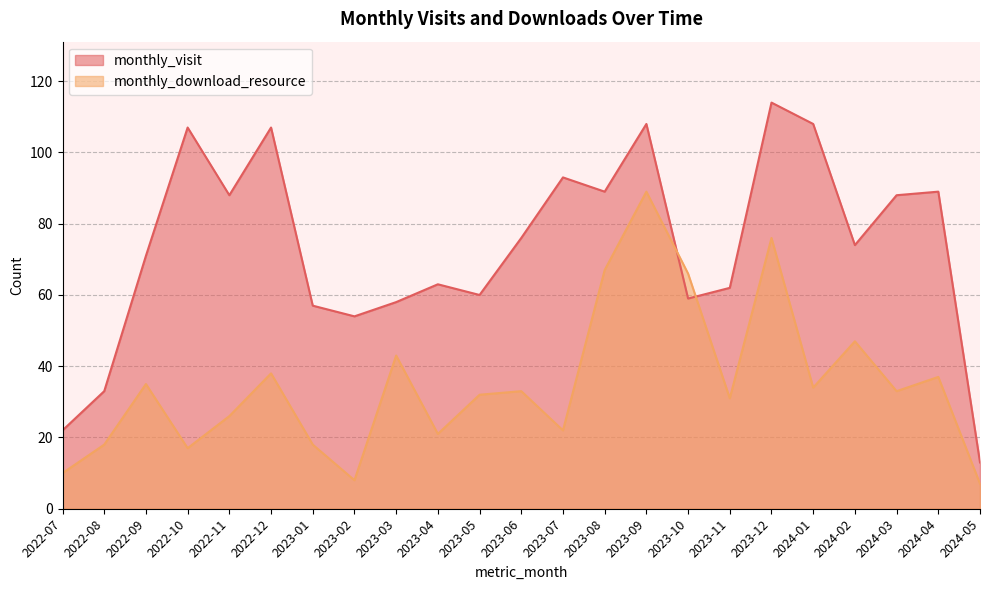

What are all the series names shown in the legend?

monthly_visit, monthly_download_resource